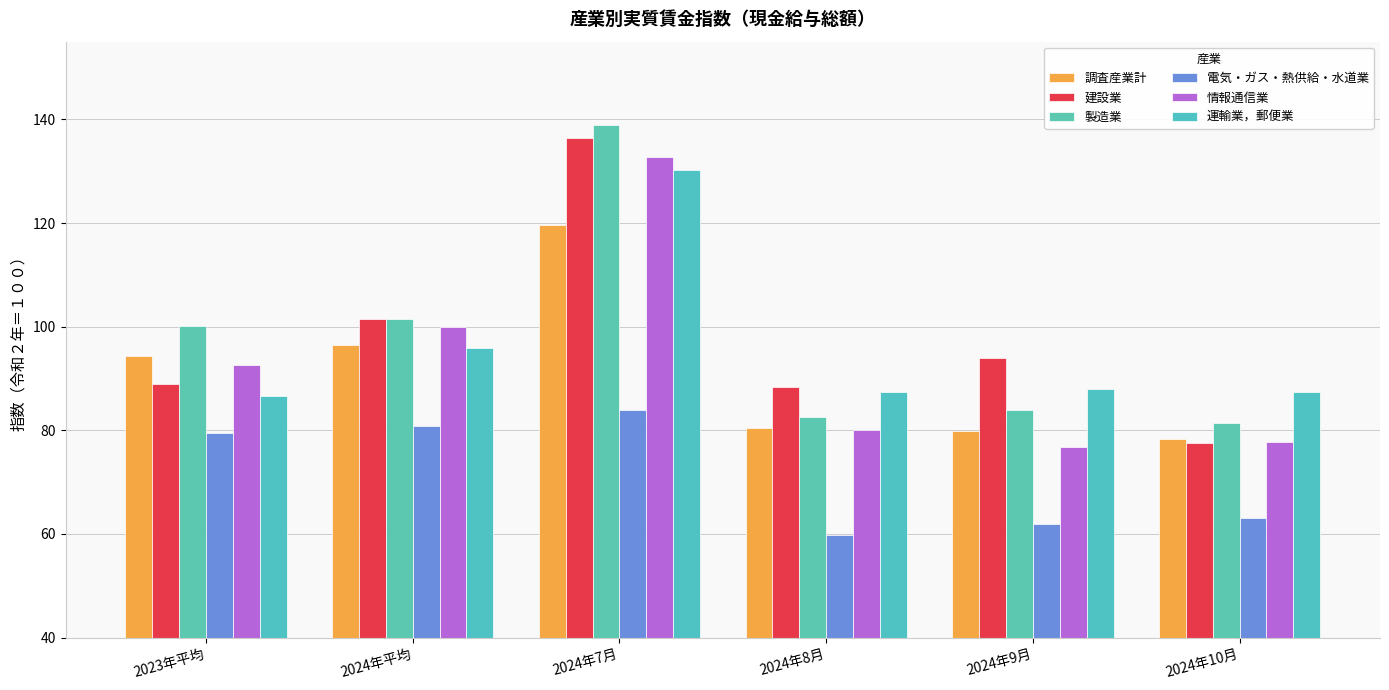

How many bars are there in total?

36